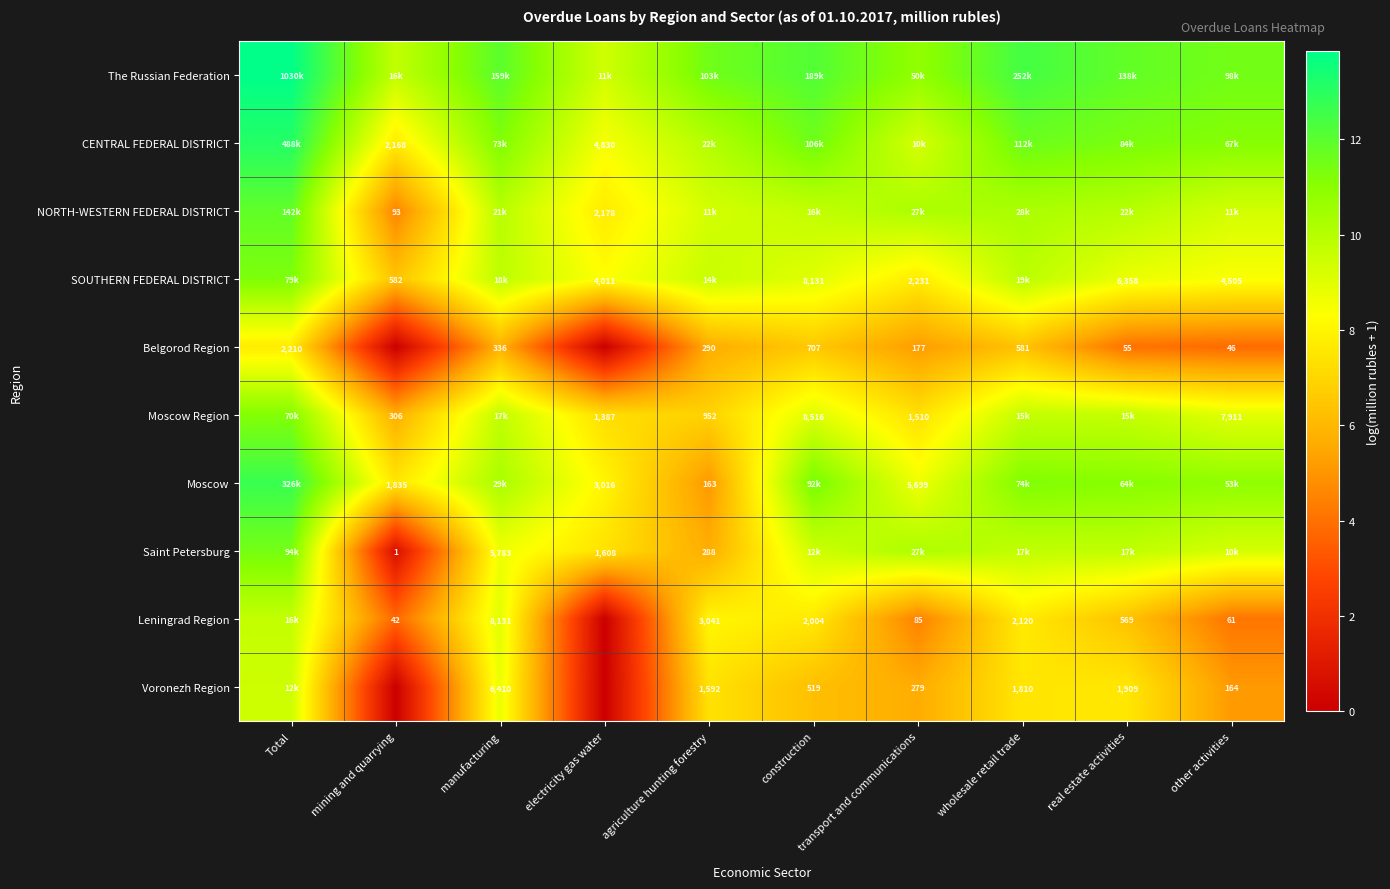

At which label does Moscow reach its minimum?

agriculture hunting forestry